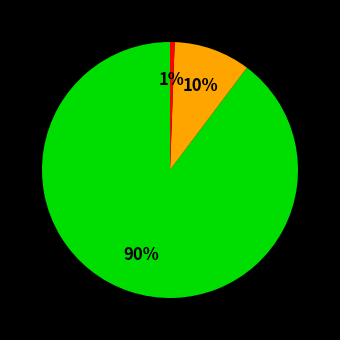

To the nearest percent, what is the average slice percentage?

33%